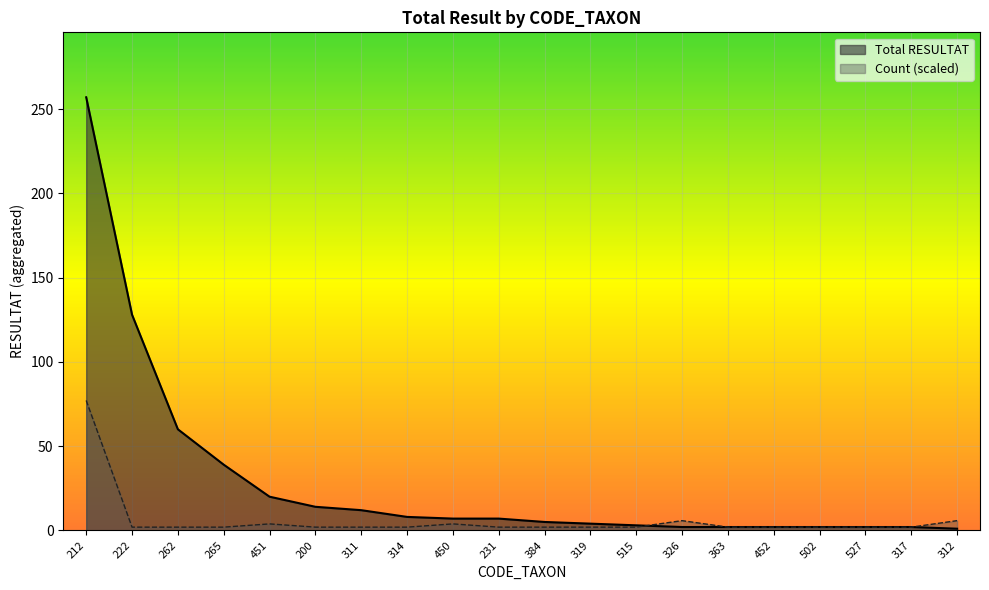

True or false: Total RESULTAT has a value of 0.8 at 515.

False